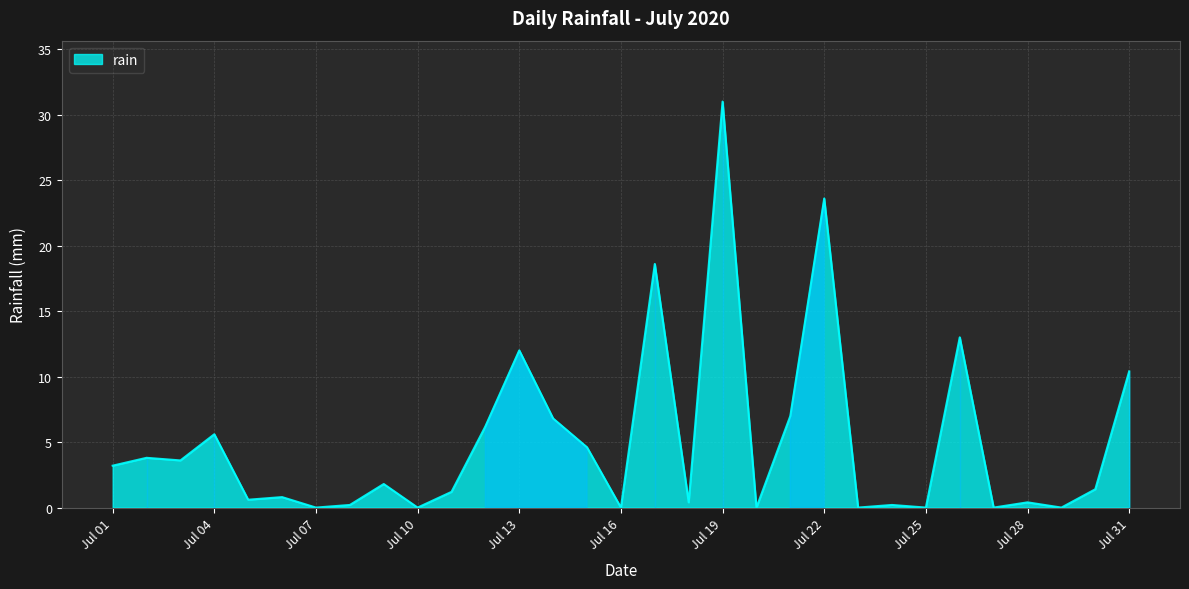

What is the greatest value displayed?

31.0